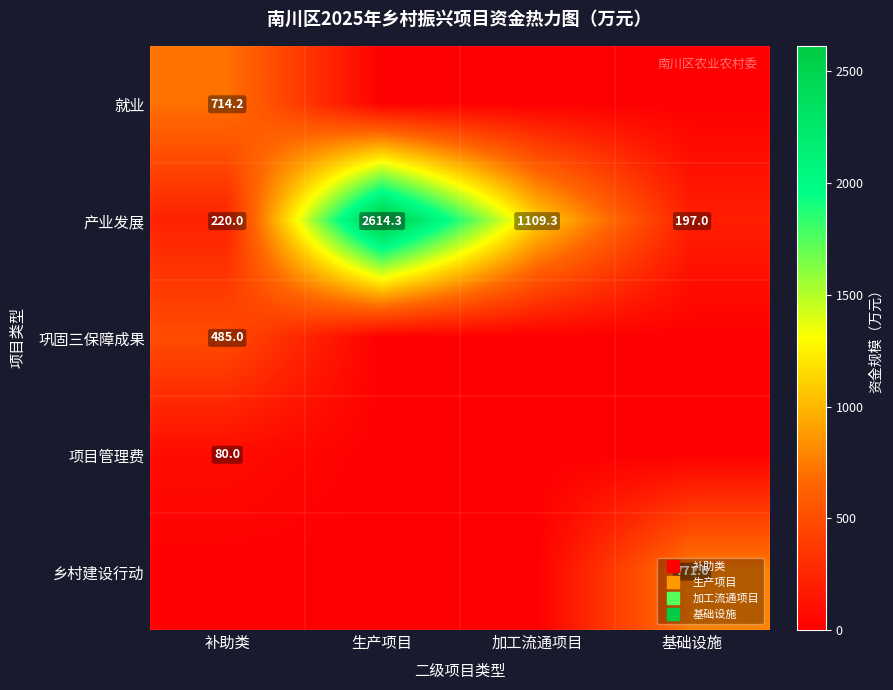

What is the difference between the 就业 values at 加工流通项目 and 补助类?

714.2